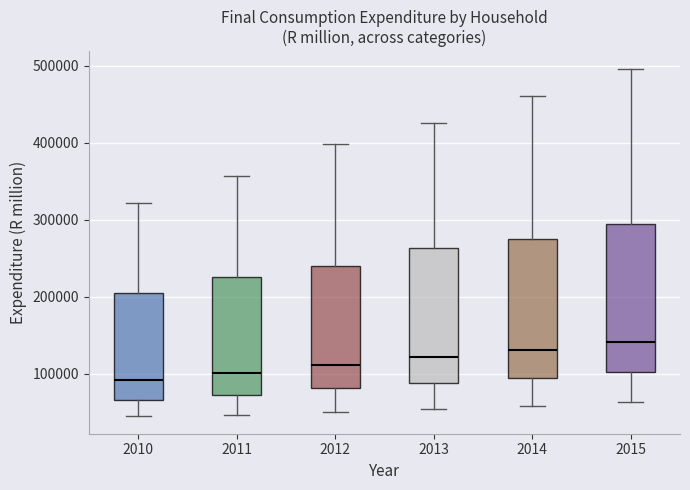

Where does the median line of the box at x = 2011 sit on the y-axis? The values are not printed on the chart, so give them approximately, as read against the axis.

100000